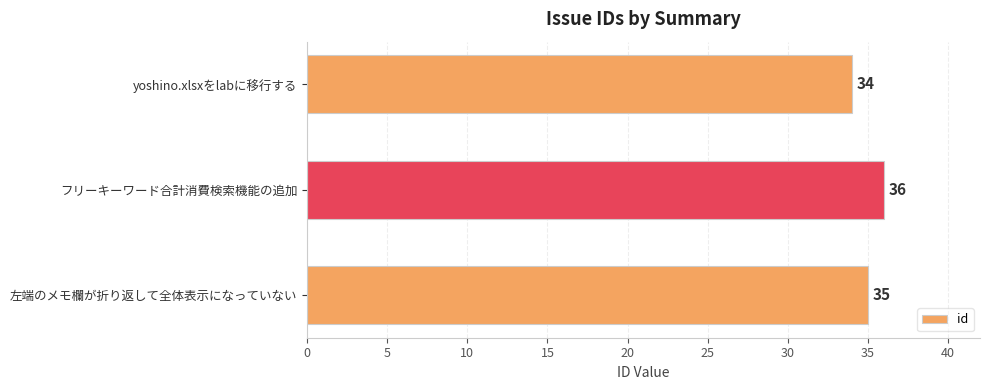

Which label corresponds to the largest value in the chart?

フリーキーワード合計消費検索機能の追加